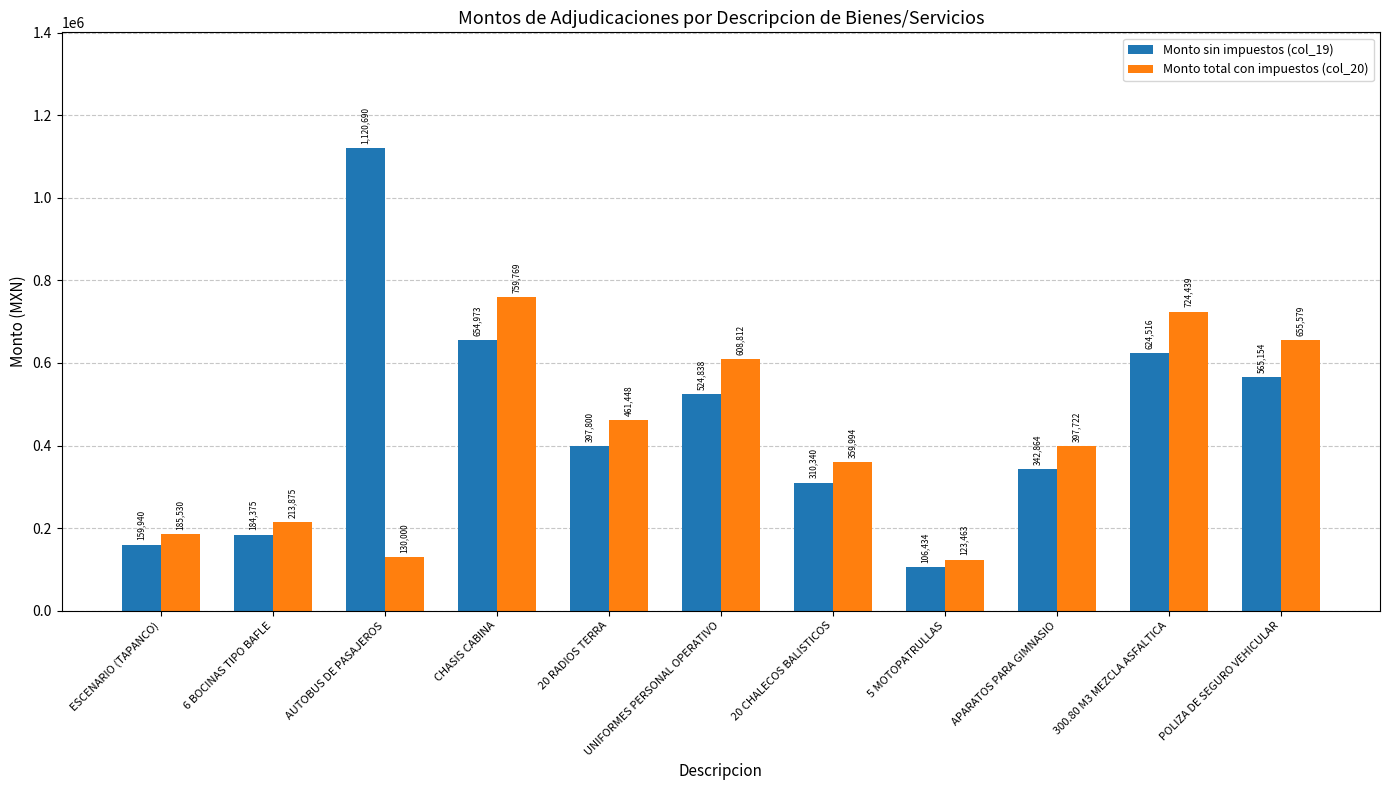

Which series changed the most between AUTOBUS DE PASAJEROS and CHASIS CABINA?

Monto total con impuestos (col_20)